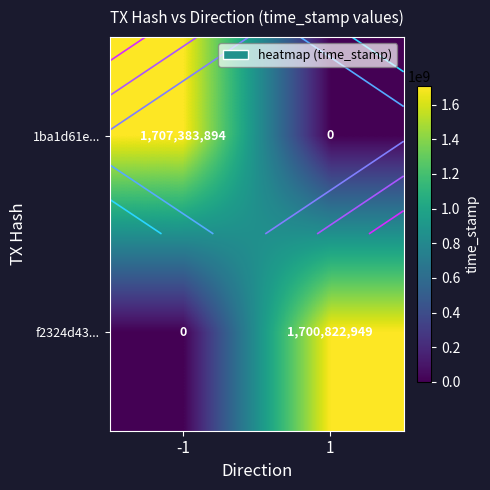

True or false: f2324d43... has a value of 1014420701 at 1.

False